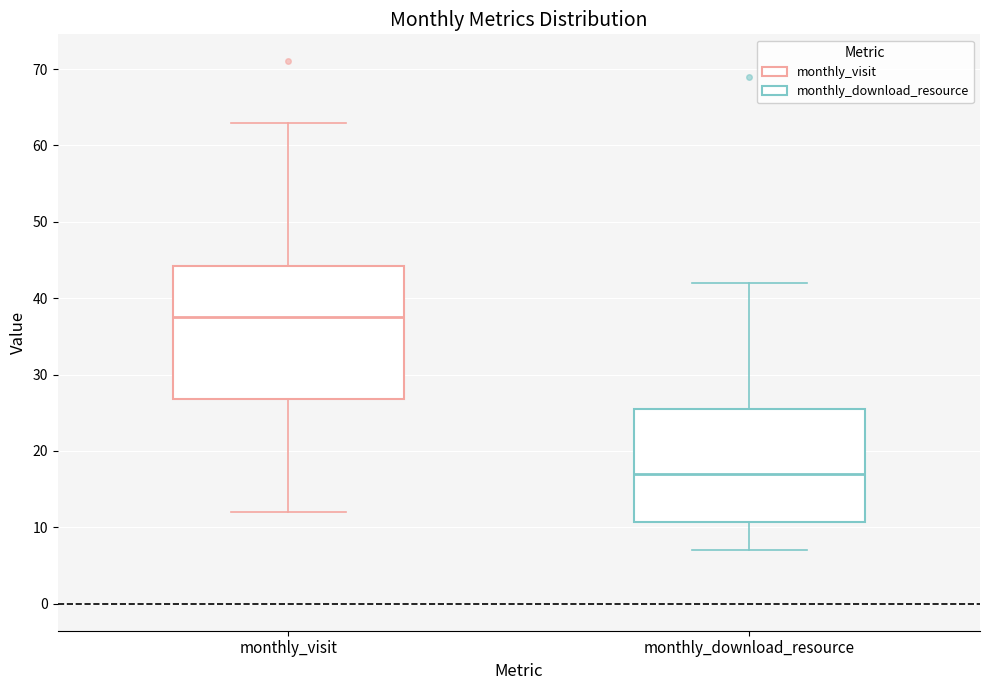

Reading left to right, read every box against the y-axis: the position of its median line, the range the box covers, and the ends of its whiskers. The values are not printed on the chart, so give them approximately, as read against the axis.

monthly_visit: median 38, box 27 to 44, whiskers 12 to 63
monthly_download_resource: median 17, box 11 to 26, whiskers 7 to 42